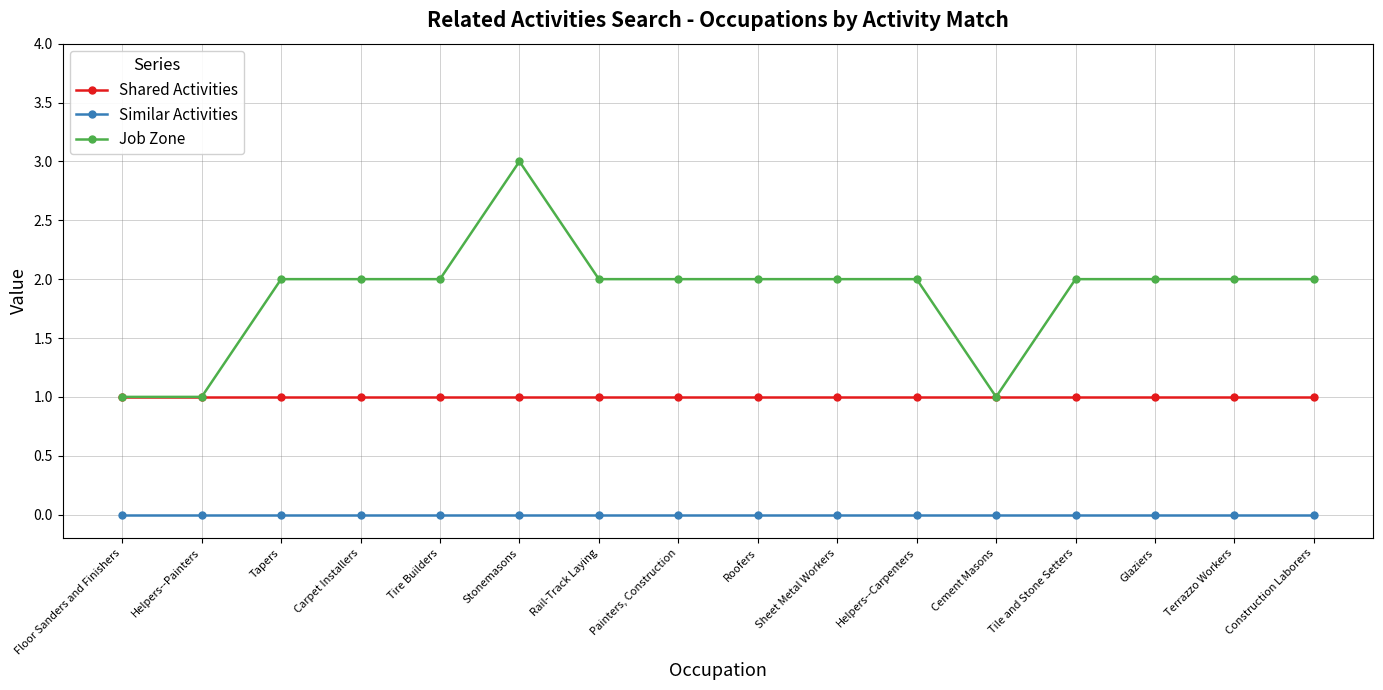

What is the label of the 10th point from the left?

Sheet Metal Workers